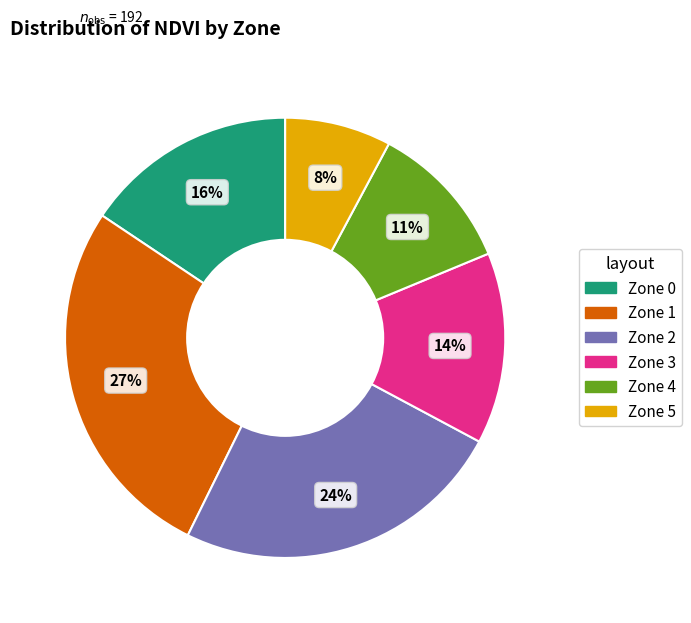

To the nearest percent, what is the average slice percentage?

17%